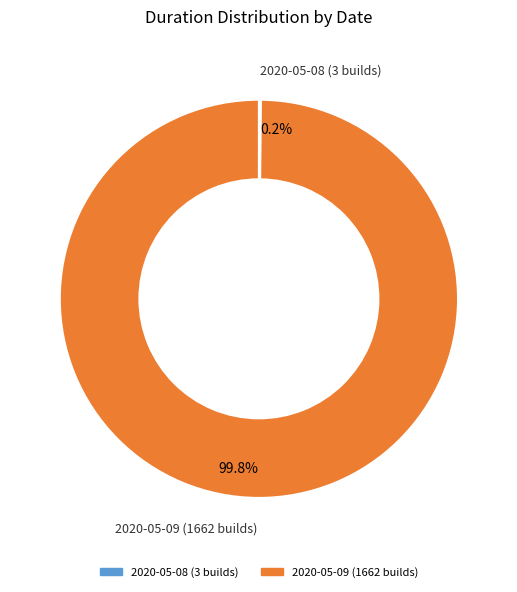

Does any single category account for the majority?

Yes